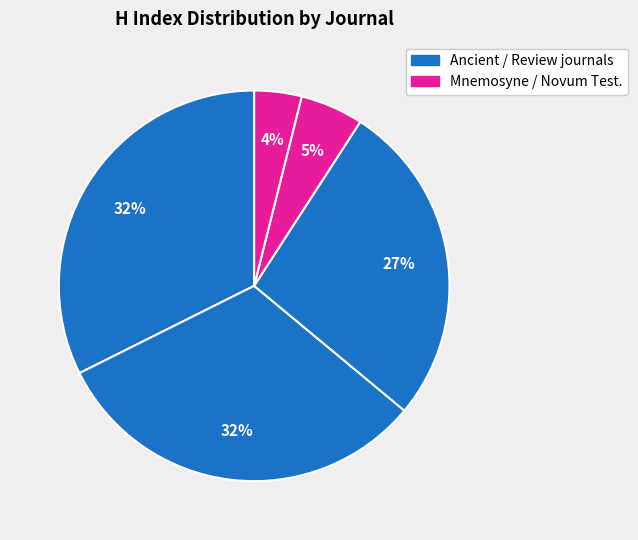

How many slices are in this pie chart?

5